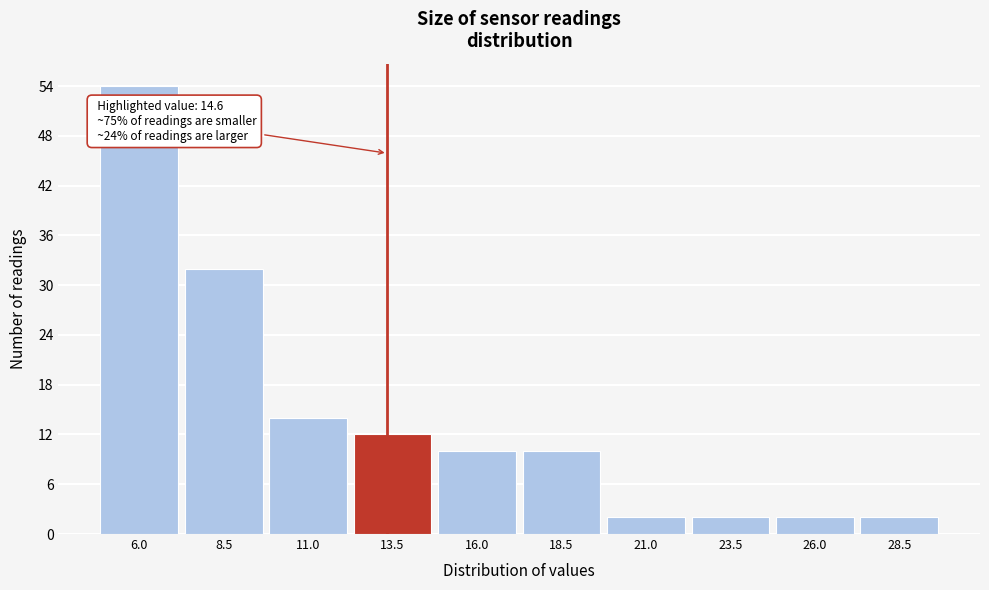

Reading left to right, transcribe all the data shown in this chart.

54	32	14	12	10	10	2	2	2	2